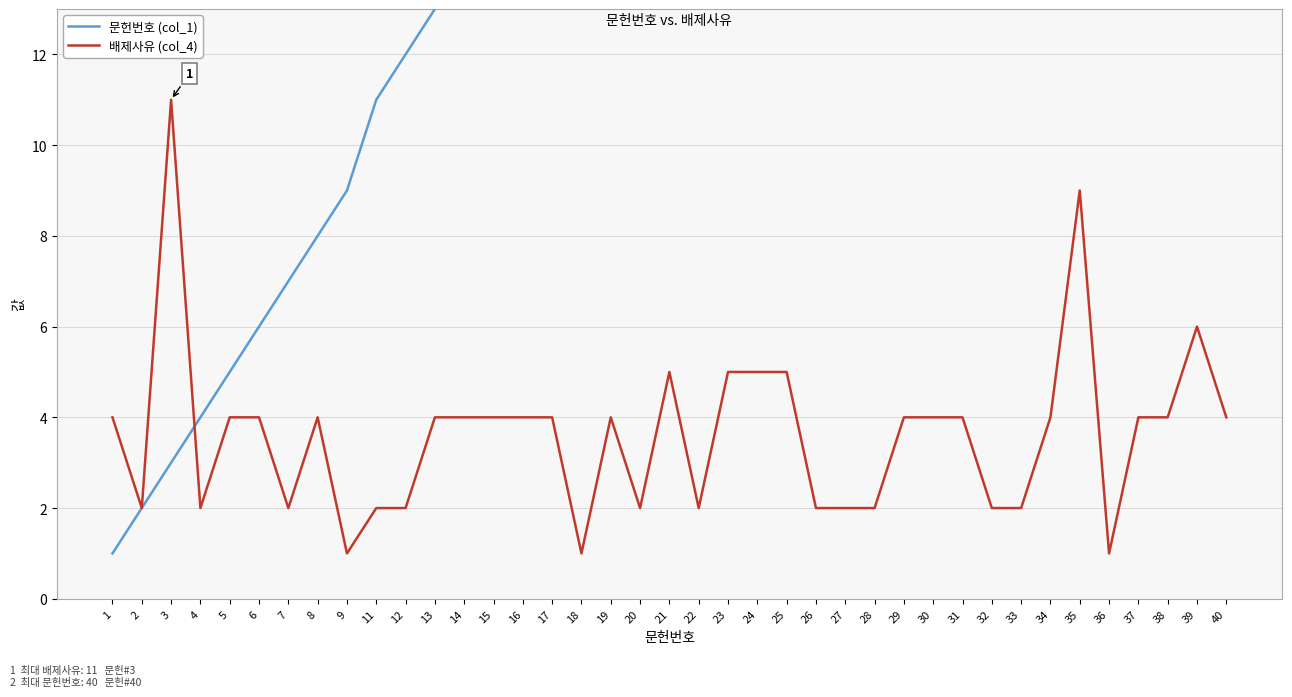

What is the sum of the 배제사유 (col_4) values at 3 and 40?

15